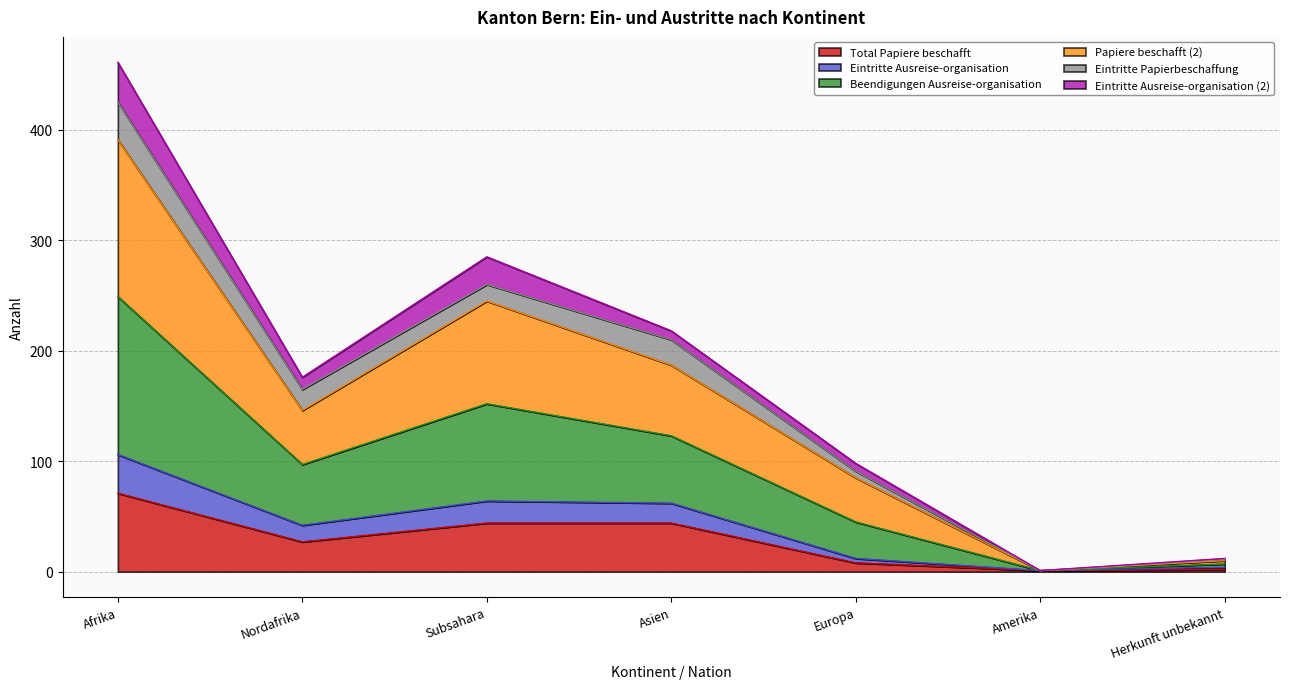

What is the smallest value displayed?

1